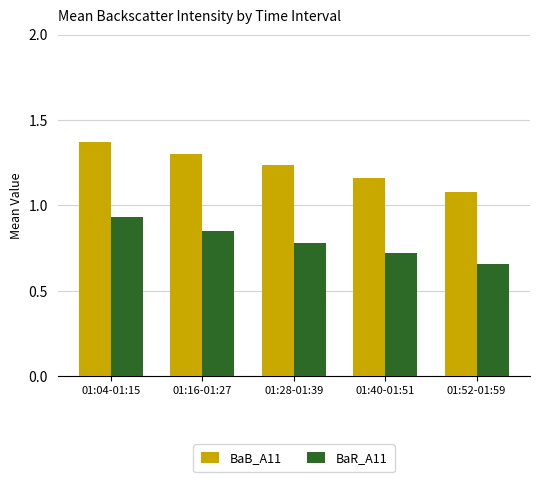

Which label corresponds to the largest value in the chart?

01:04-01:15